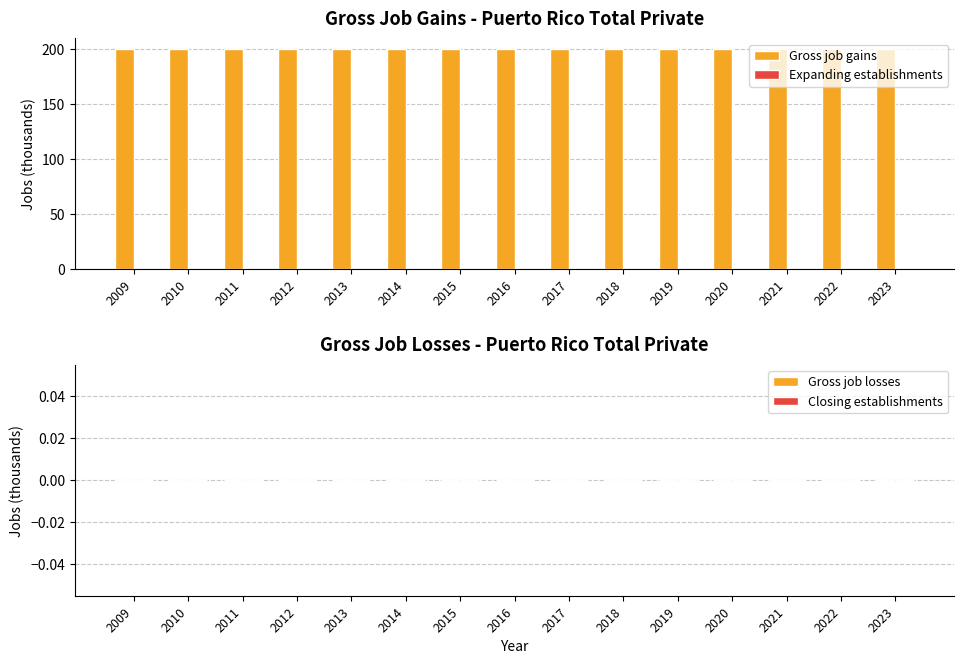

At which label does Closing establishments reach its minimum?

2009